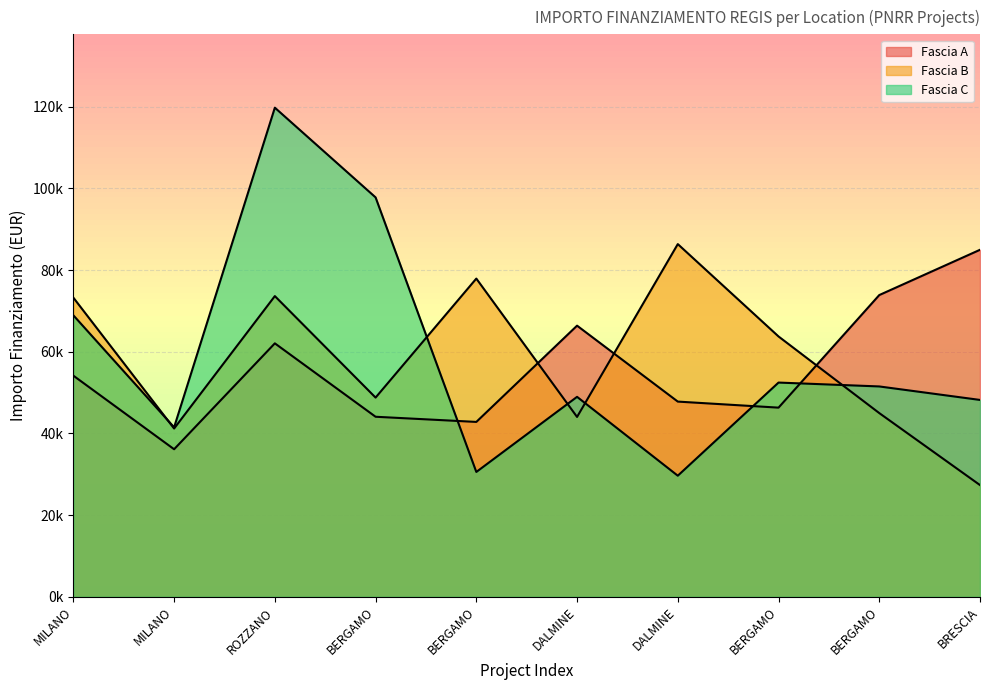

What is the value of the Fascia A point at the 1st from the left?

54144.9